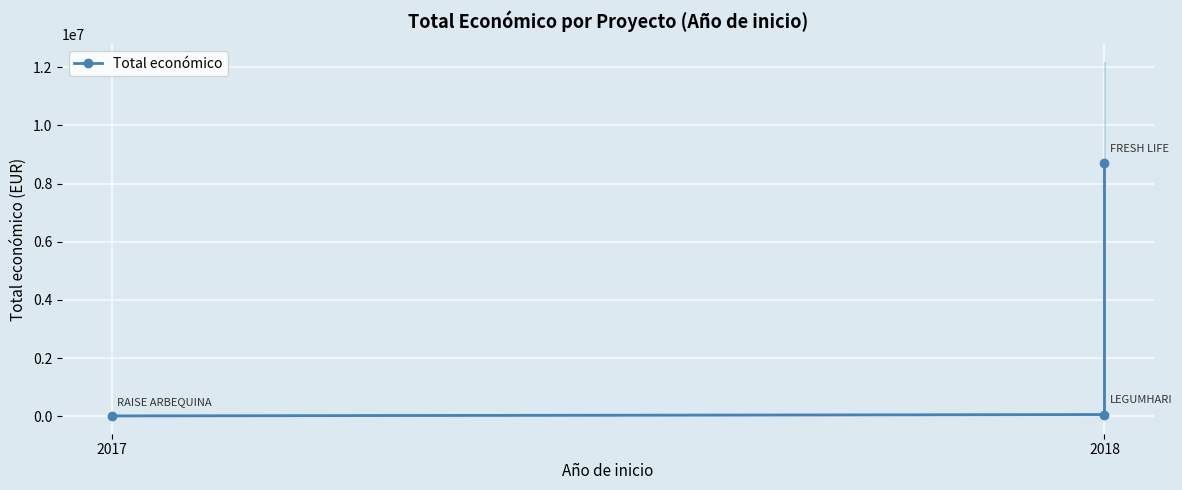

Is this an area chart (filled region under the line)?

No